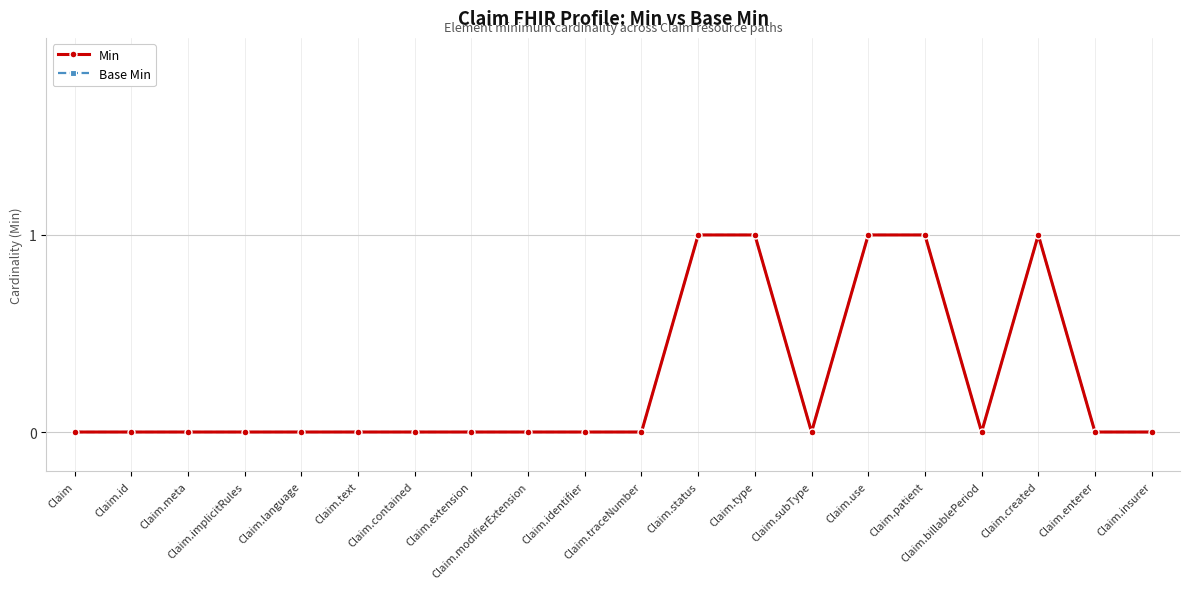

Rank the series by their maximum value, from highest to lowest.

Min, Base Min